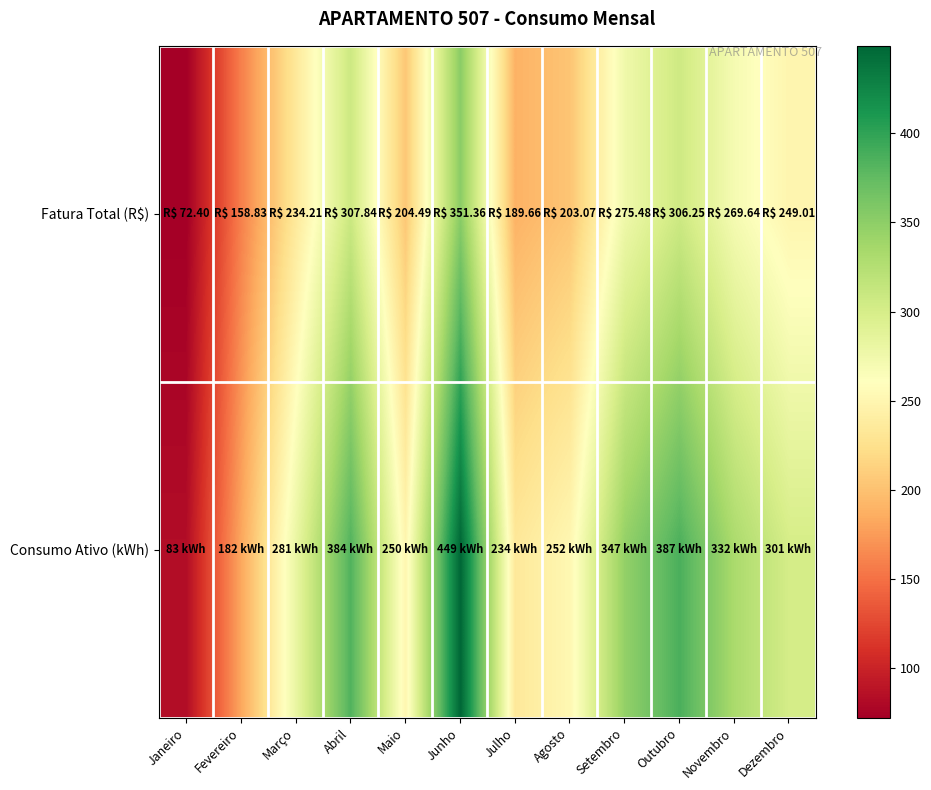

What is the spread (max minus min) of values at Abril?

76.2